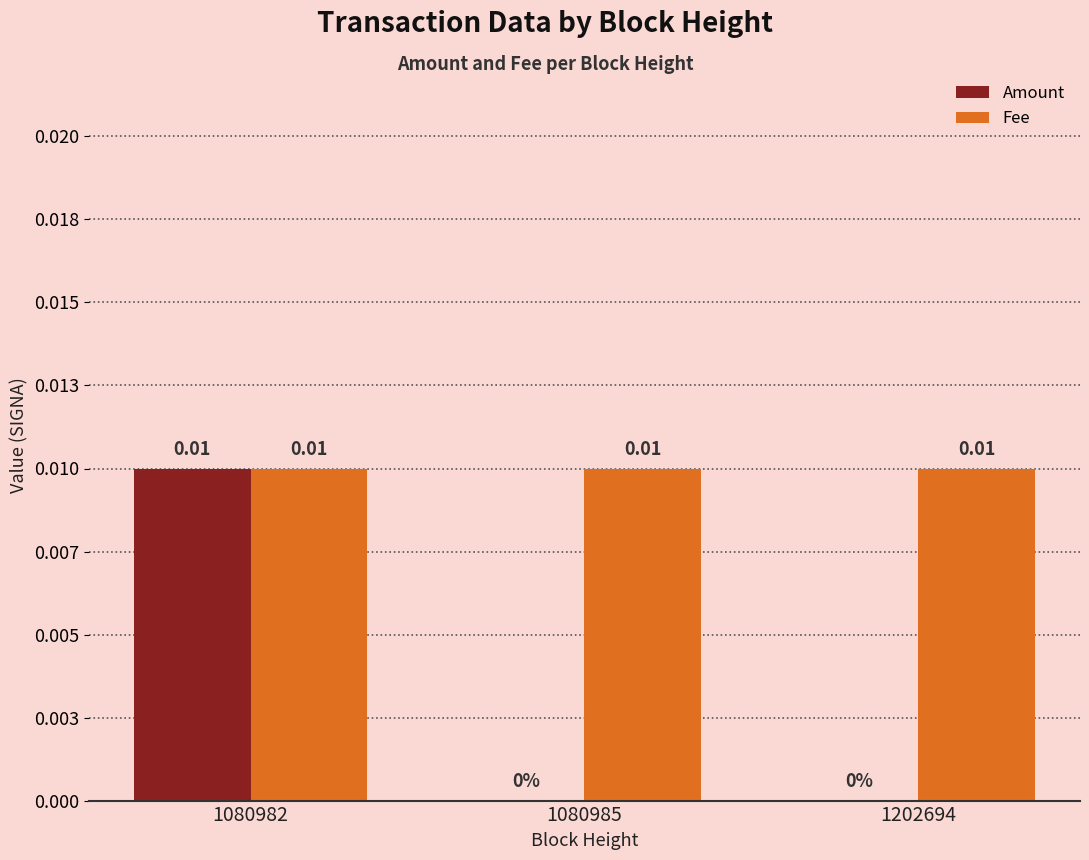

Which category has the highest value in the Amount series?

1080982